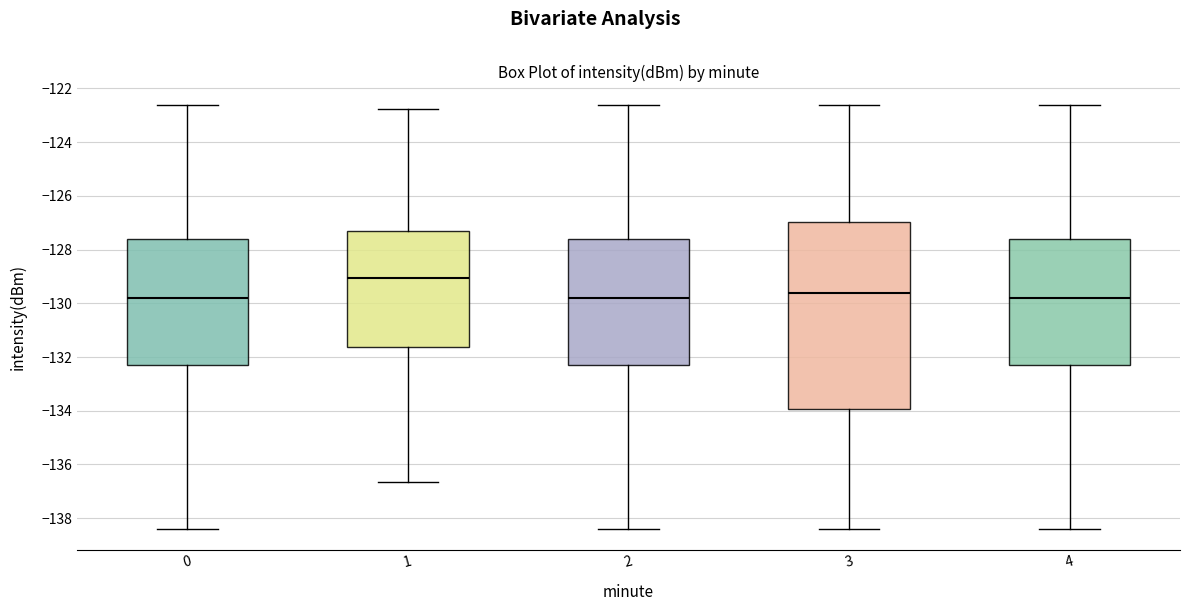

Where does the median line of the box at x = 3 sit on the y-axis? The values are not printed on the chart, so give them approximately, as read against the axis.

-129.6